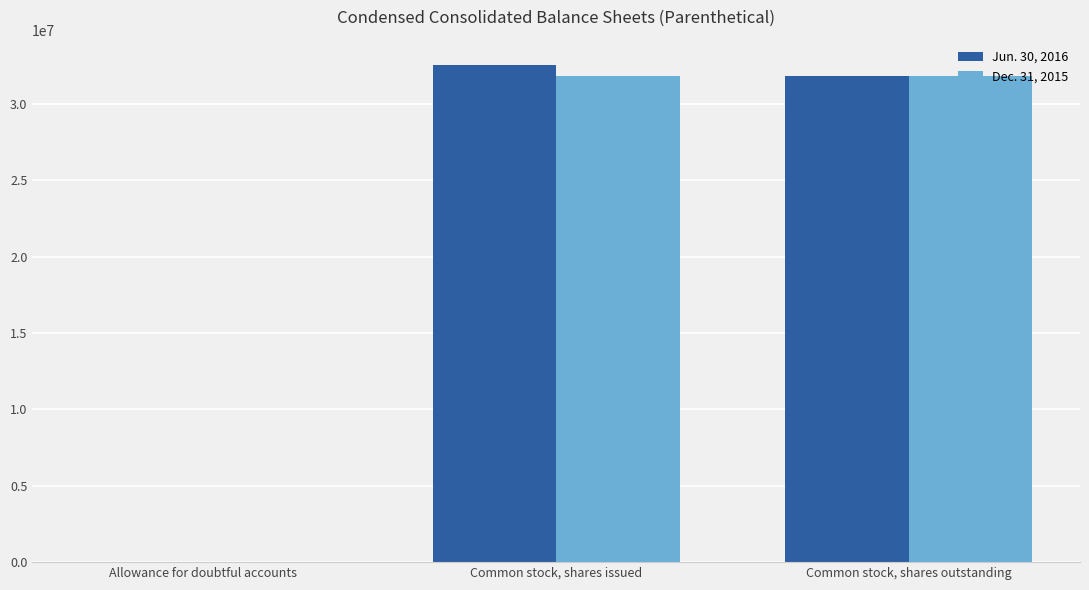

At which label is Jun. 30, 2016 closest to 16292913?

Common stock, shares outstanding